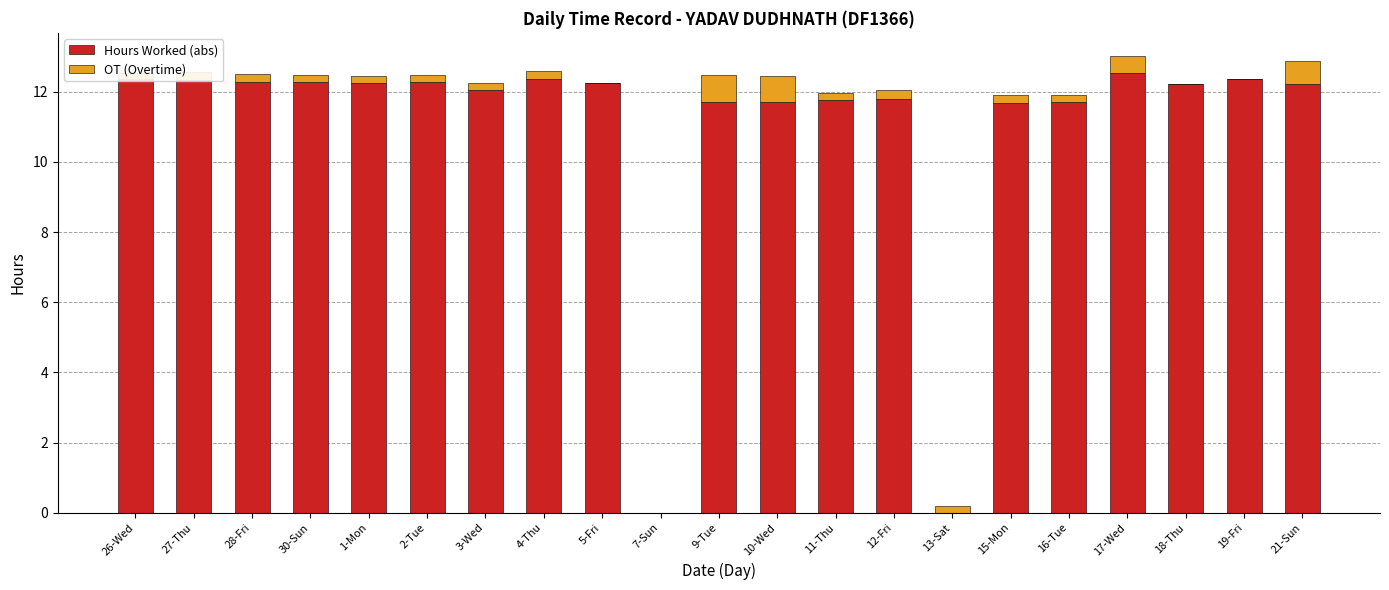

Is it true that Hours Worked (abs) equals 5.6 at 3-Wed?

False